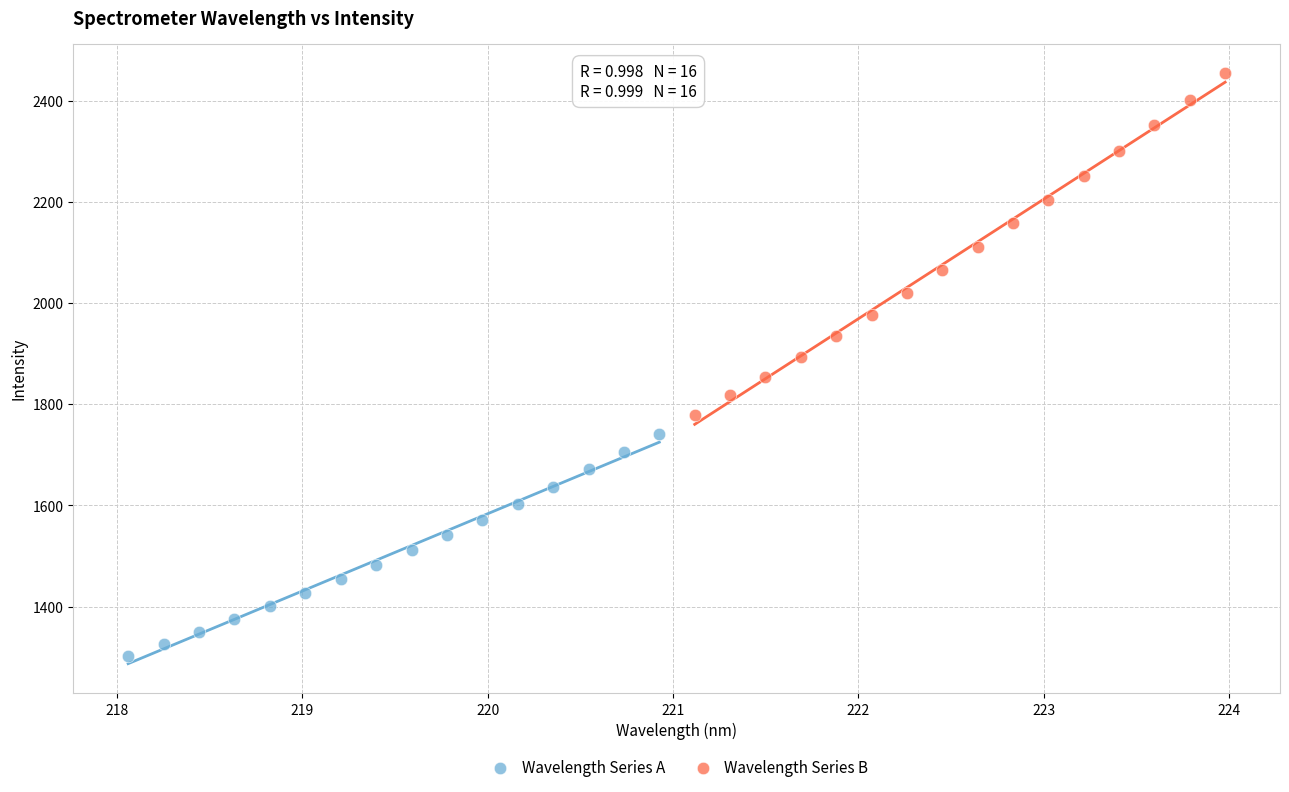

Which series reaches the minimum Y coordinate?

Wavelength Series A